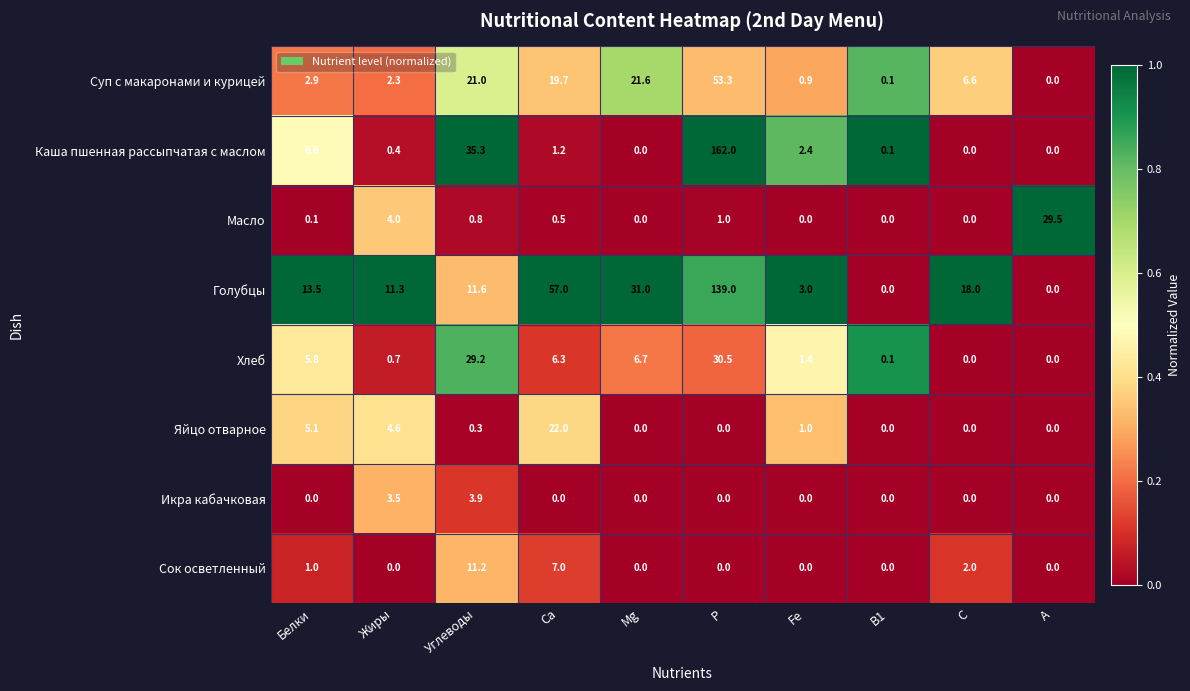

At which label is Яйцо отварное closest to 11?

Белки